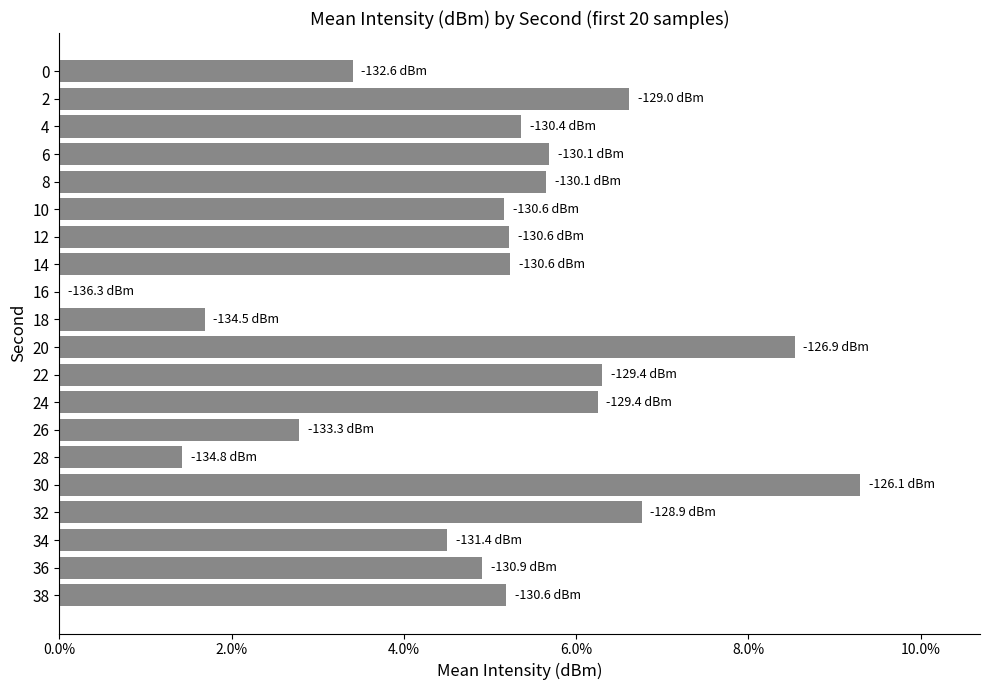

Are the bars grouped side by side (vs. stacked)?

No